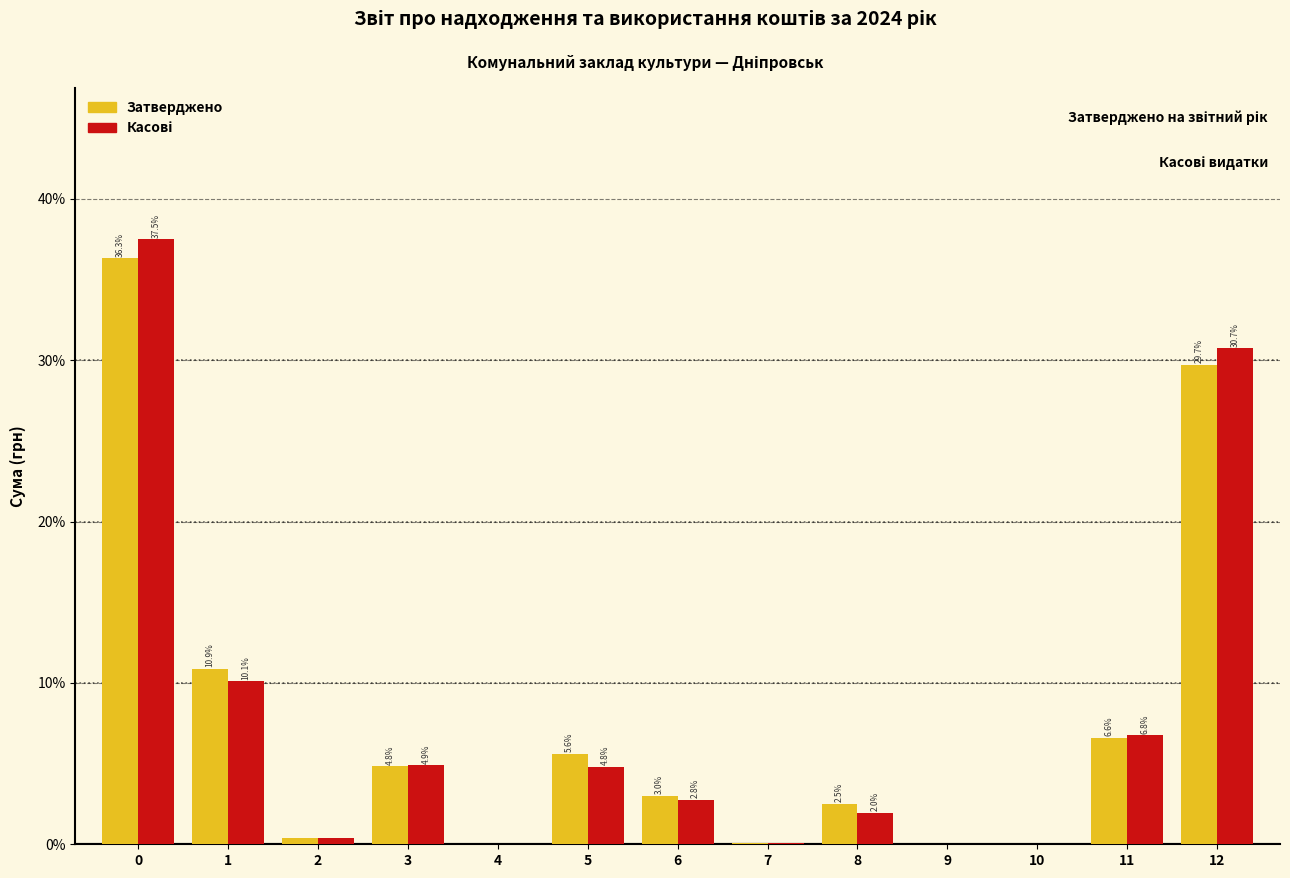

What is the sum of the Затверджено values at 4 and 0?

36.3